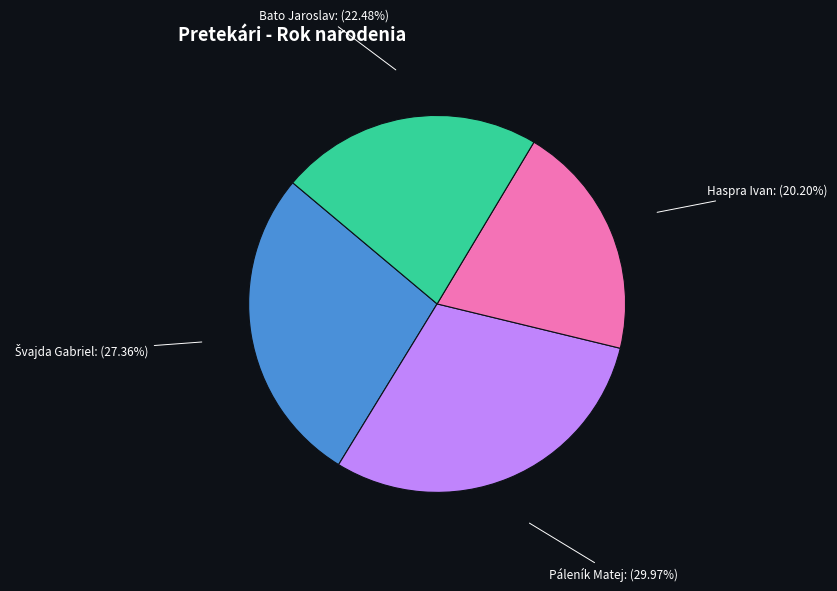

Is the sum of Páleník Matej: (29.97%) and Haspra Ivan: (20.20%) greater than half?

Yes